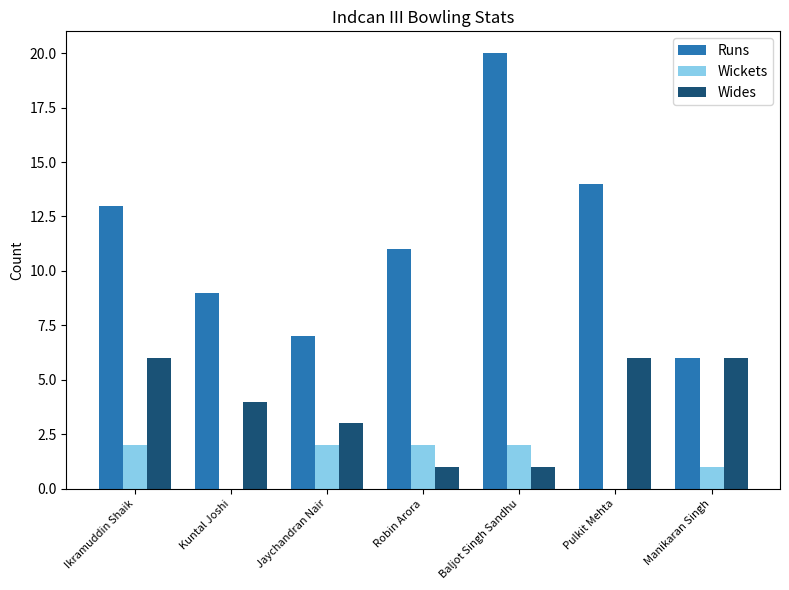

How many groups of bars are there?

7